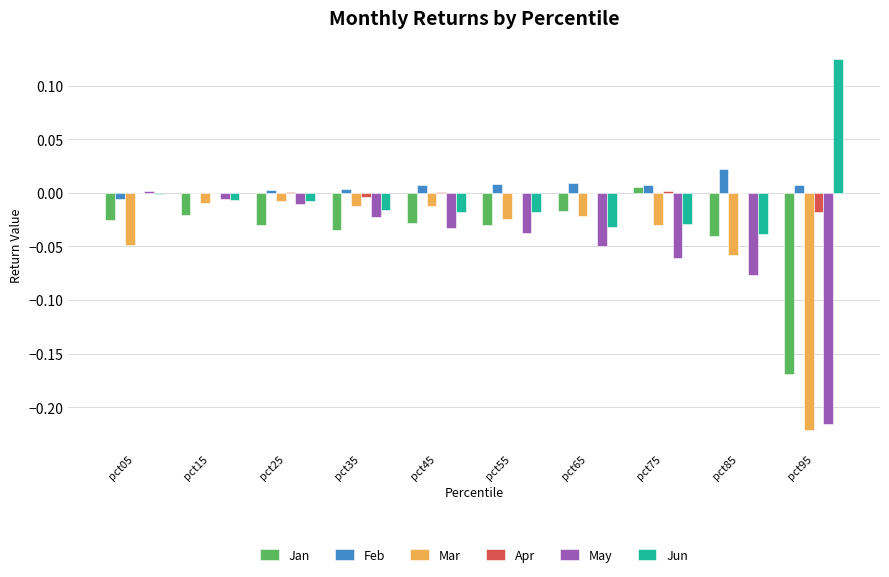

Is the value of Apr at pct15 greater than the value of Jan at pct95?

Yes